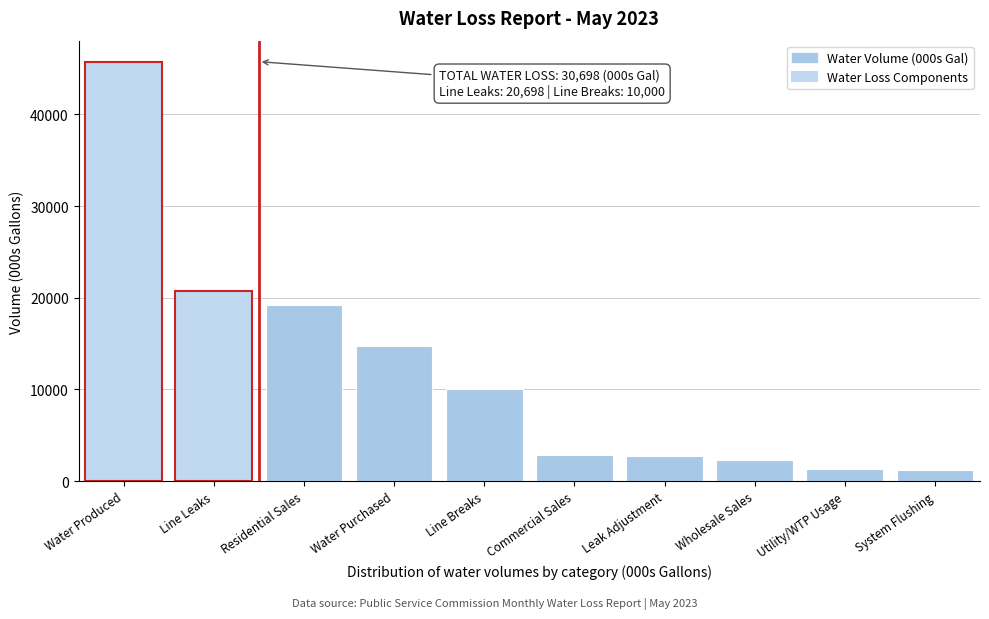

What is the value of the 7th bar from the left?

2715